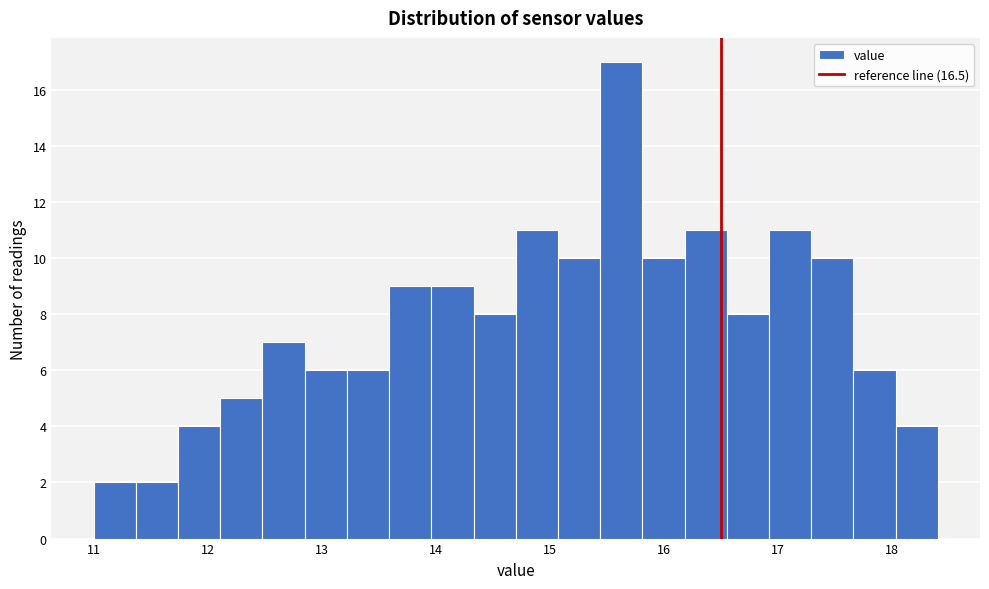

Read against the x-axis, roughly where is the centre of the tallest bar?

15.6